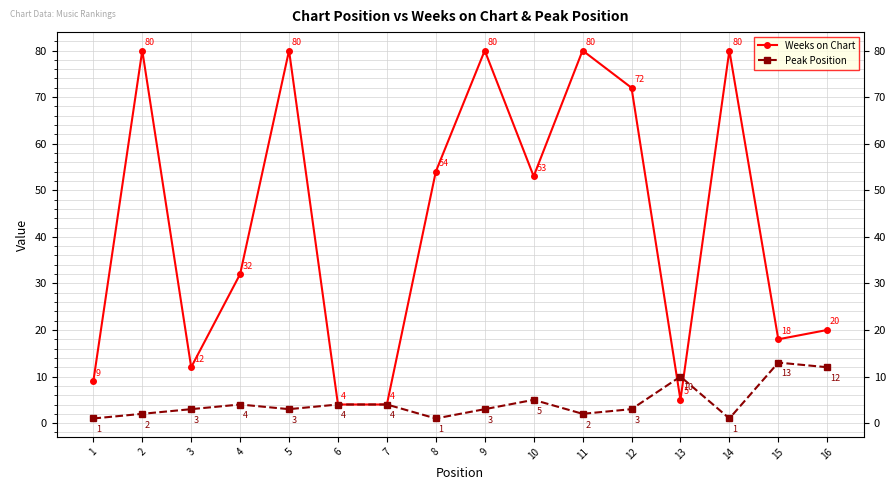

Which series has the largest total across all categories?

Weeks on Chart